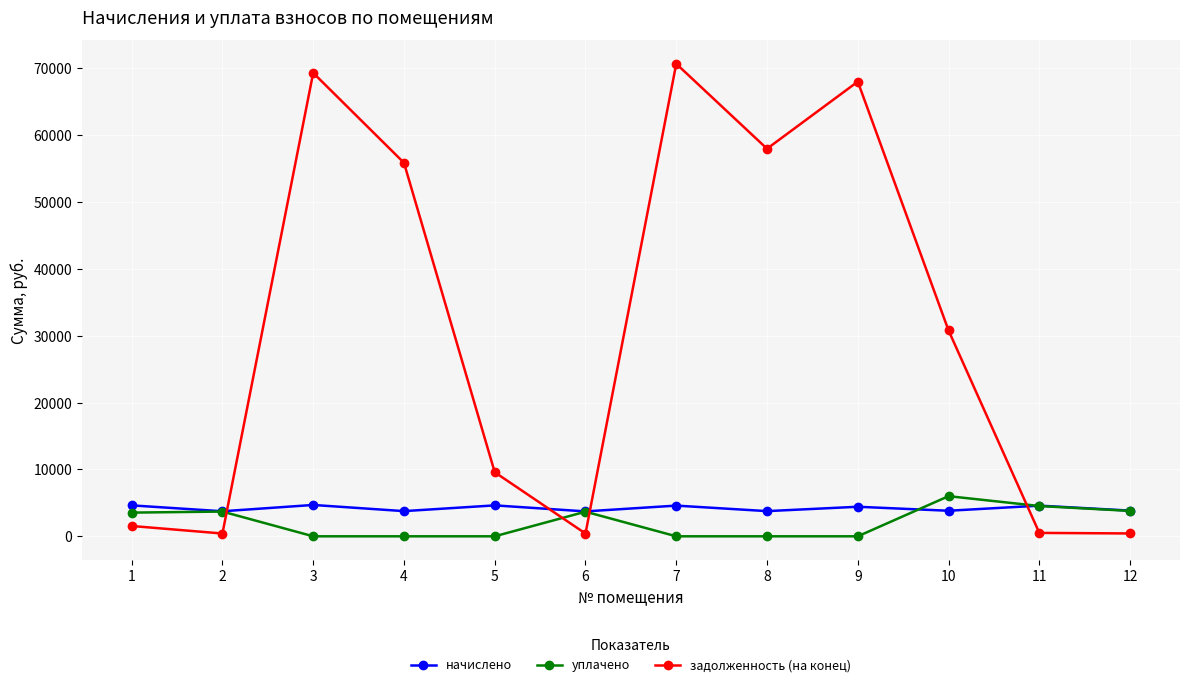

The value of уплачено at 8 is 0.0. True or false?

True